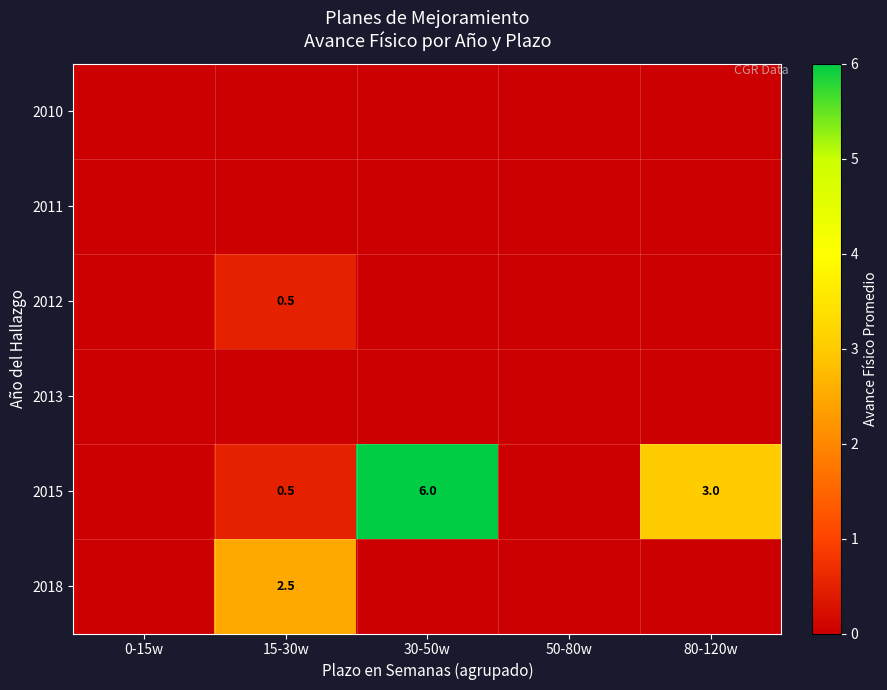

What is the sum of all 2018 values?

2.5